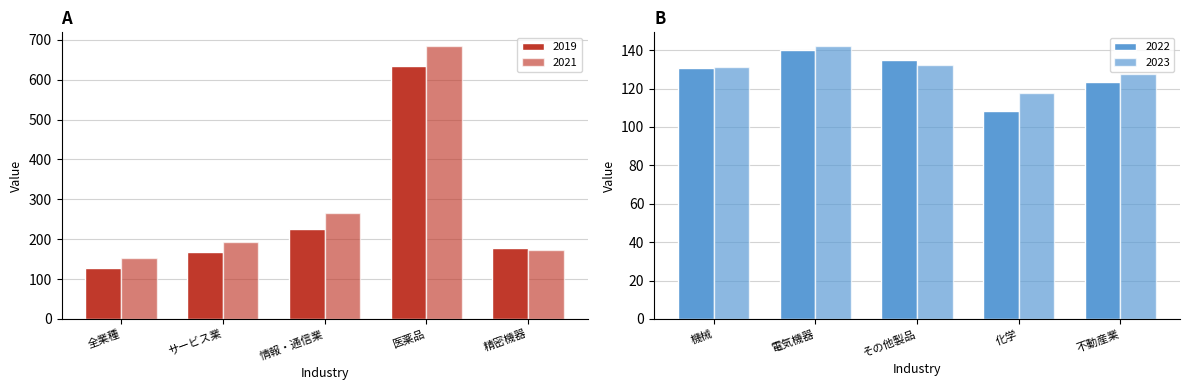

The 2022 series shows 94.9 at 精密機器. True or false?

False